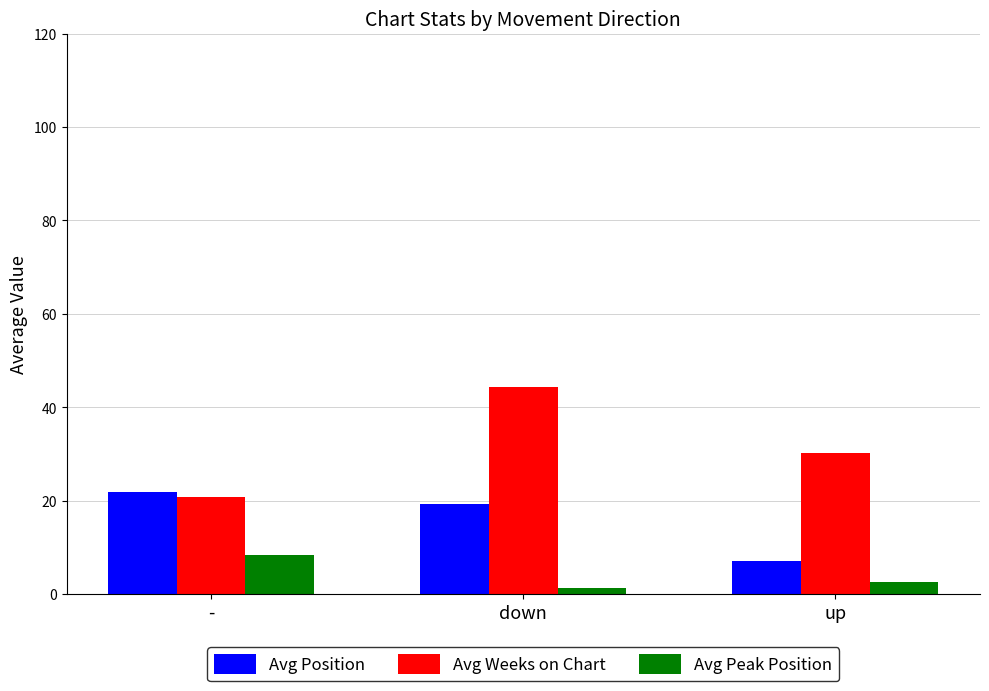

What is the minimum value shown in the chart?

1.4